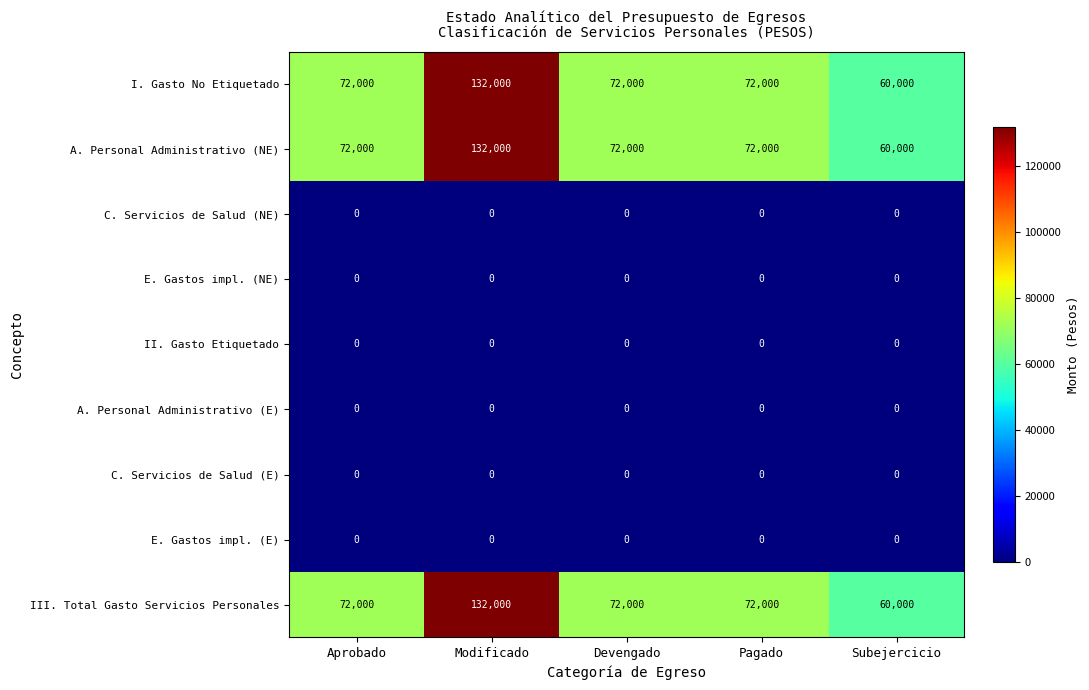

What value does the I. Gasto No Etiquetado series have at Pagado, to the nearest 10?

72000